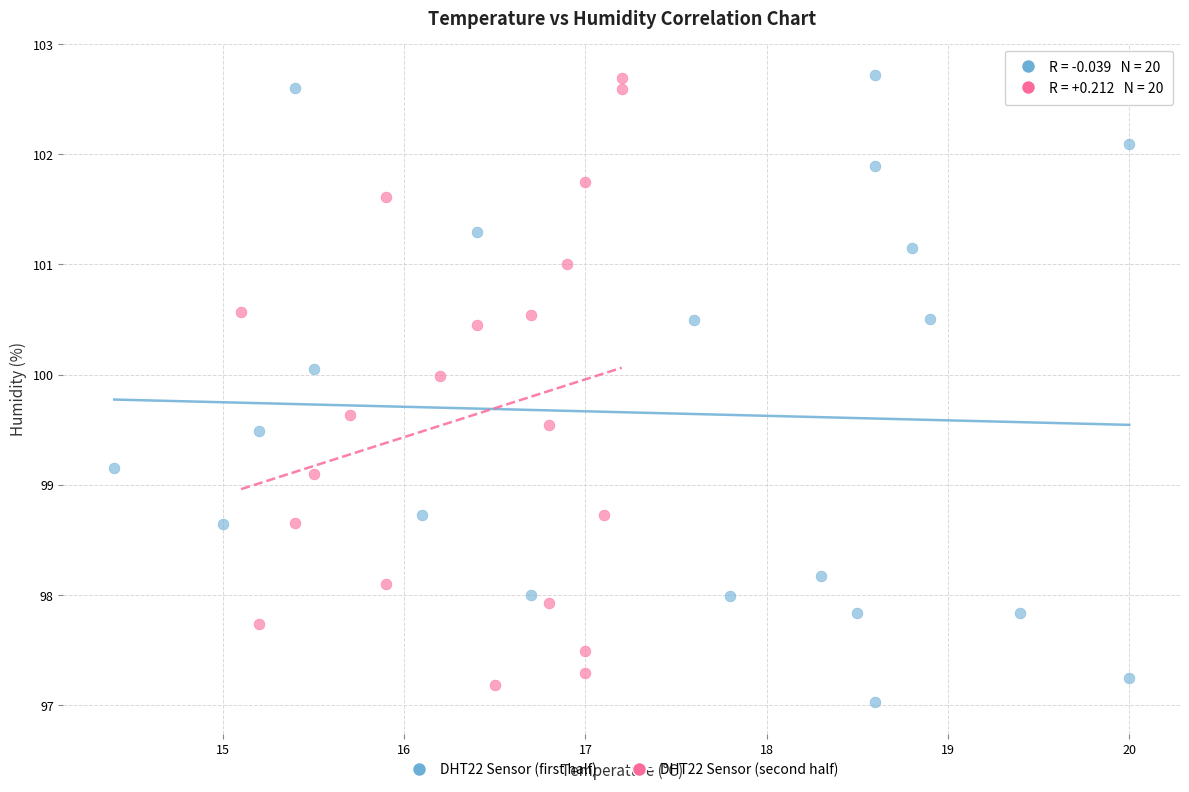

What are all the series names shown in the legend?

DHT22 Sensor (first half), DHT22 Sensor (second half)